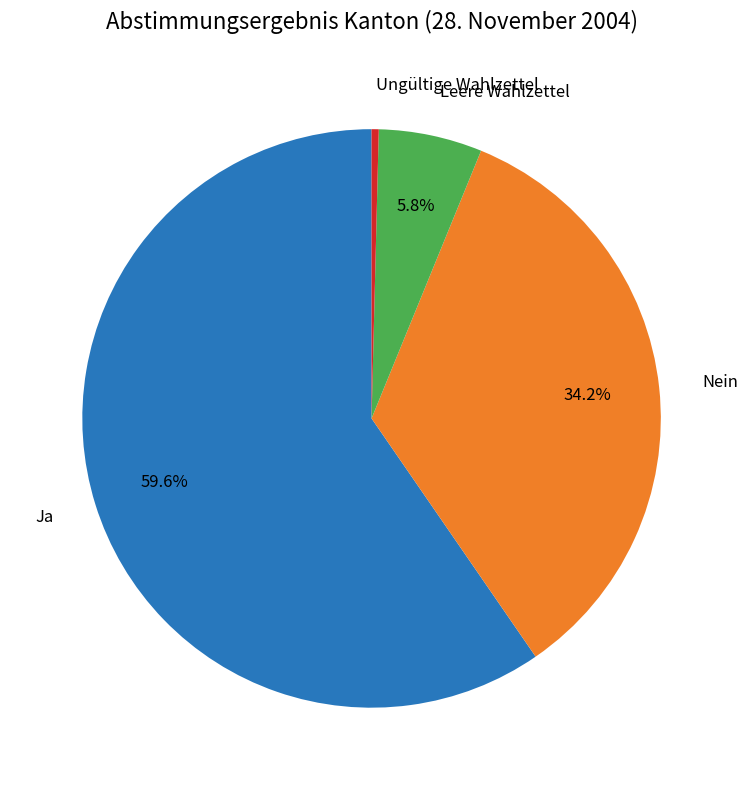

To the nearest percent, what percentage of the pie is Leere Wahlzettel?

6%